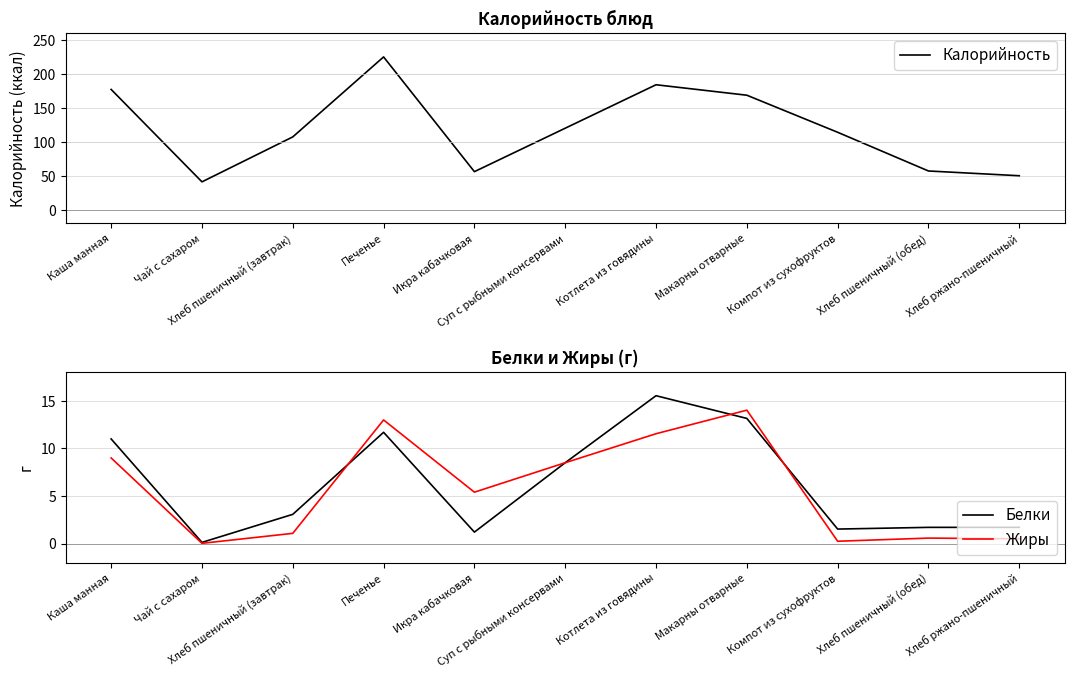

What is the total value across all series at Макарны отварные?

195.8